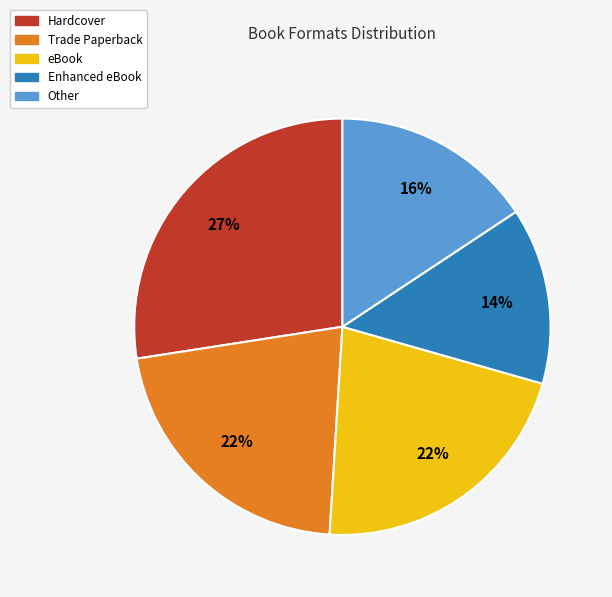

Does any single category account for the majority?

No